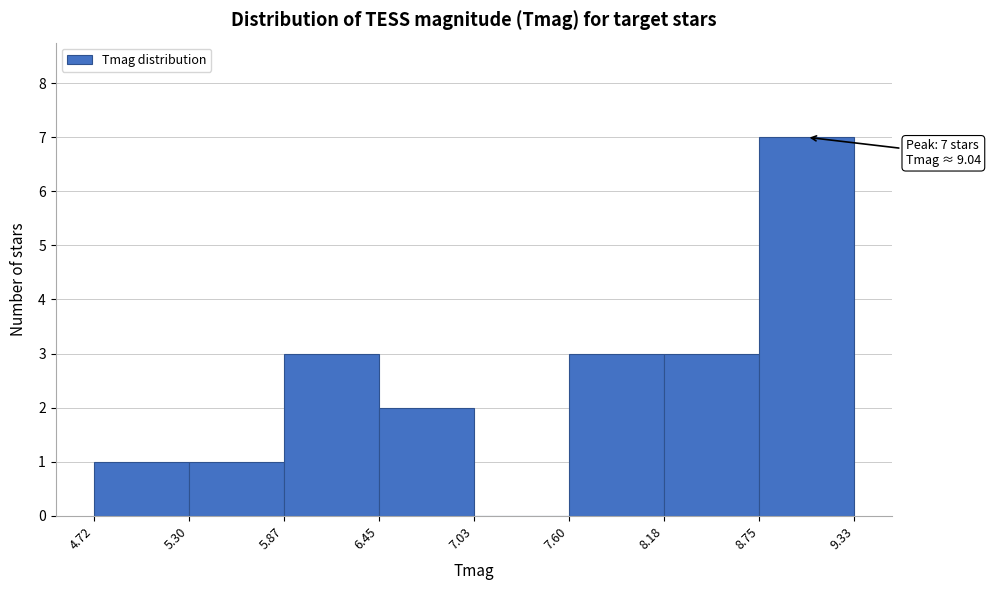

Which range on the x-axis has the tallest bar?

8.75 to 9.33